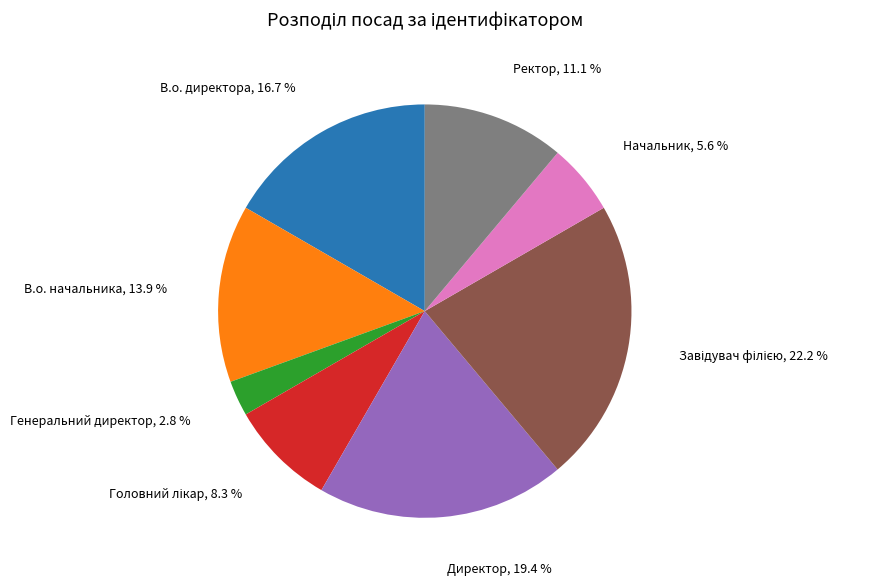

Is there a majority slice in this chart?

No